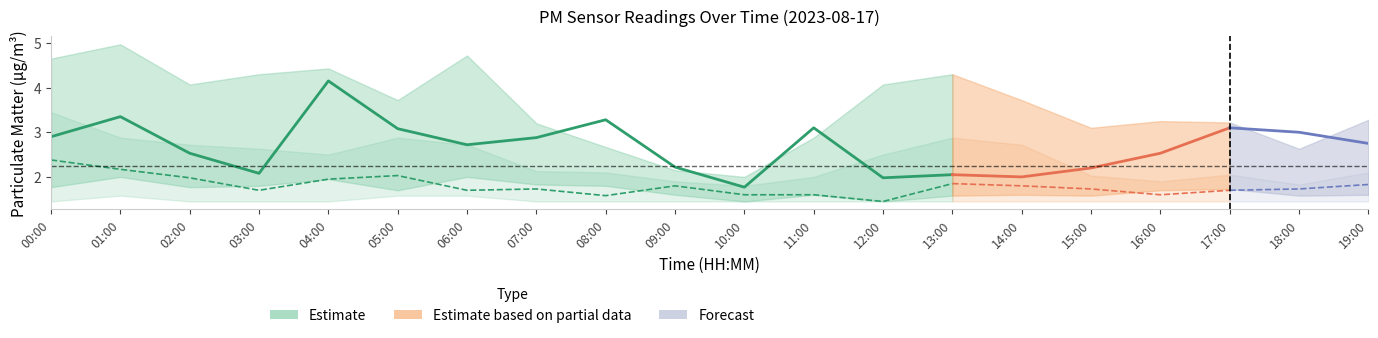

At how many categories does at least one series exceed 1?

20